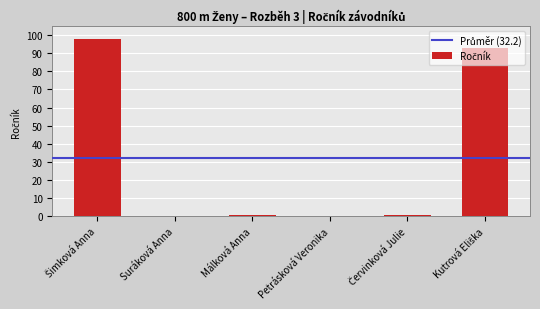

Reading left to right, list all the values displayed in this chart.

98	0	1	0	1	93